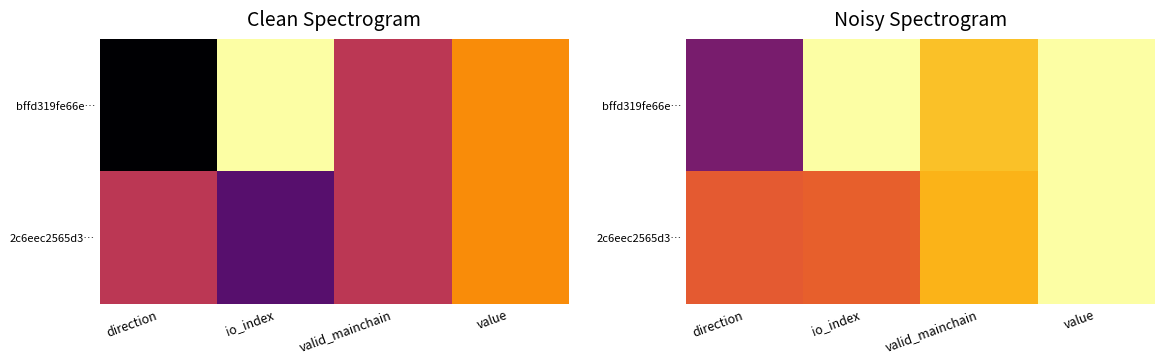

At how many categories does at least one series exceed 0?

4